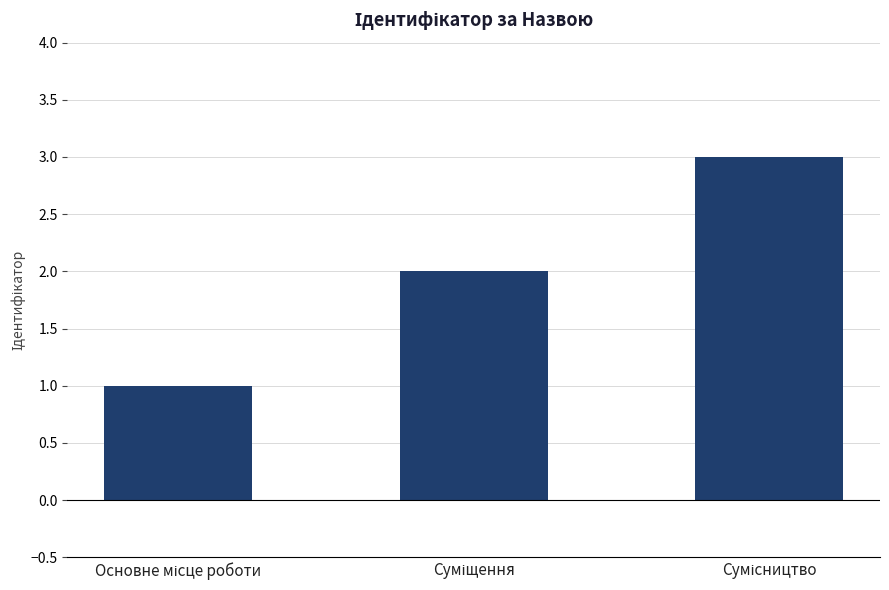

What is the maximum value shown in the chart?

3